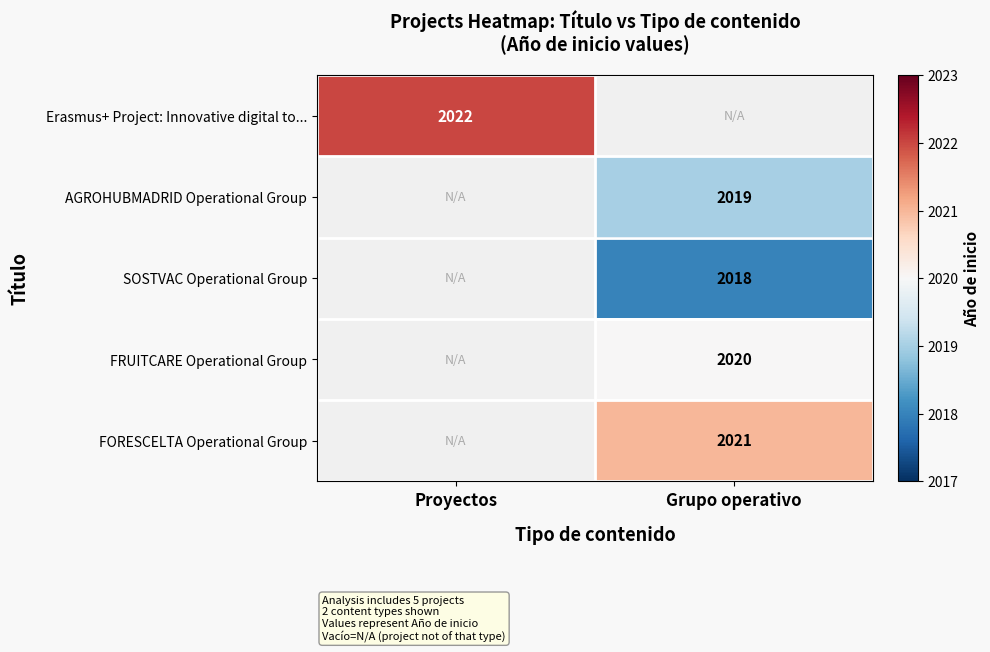

The value of AGROHUBMADRID Operational Group at Grupo operativo is 2019. True or false?

True